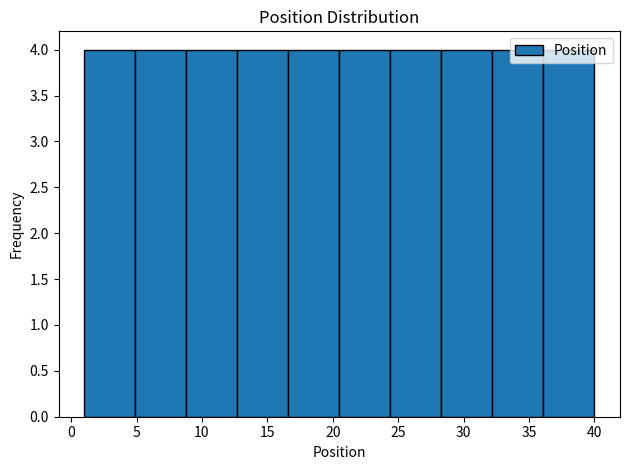

Reading left to right, list every bar in this chart as the range it spans on the x-axis followed by its height. Neither the bar edges nor the heights are printed on the chart, so give them approximately, as read against the axes.

1.0 to 4.9: 4
4.9 to 8.8: 4
8.8 to 12.7: 4
12.7 to 16.6: 4
16.6 to 20.5: 4
20.5 to 24.4: 4
24.4 to 28.3: 4
28.3 to 32.2: 4
32.2 to 36.1: 4
36.1 to 40.0: 4